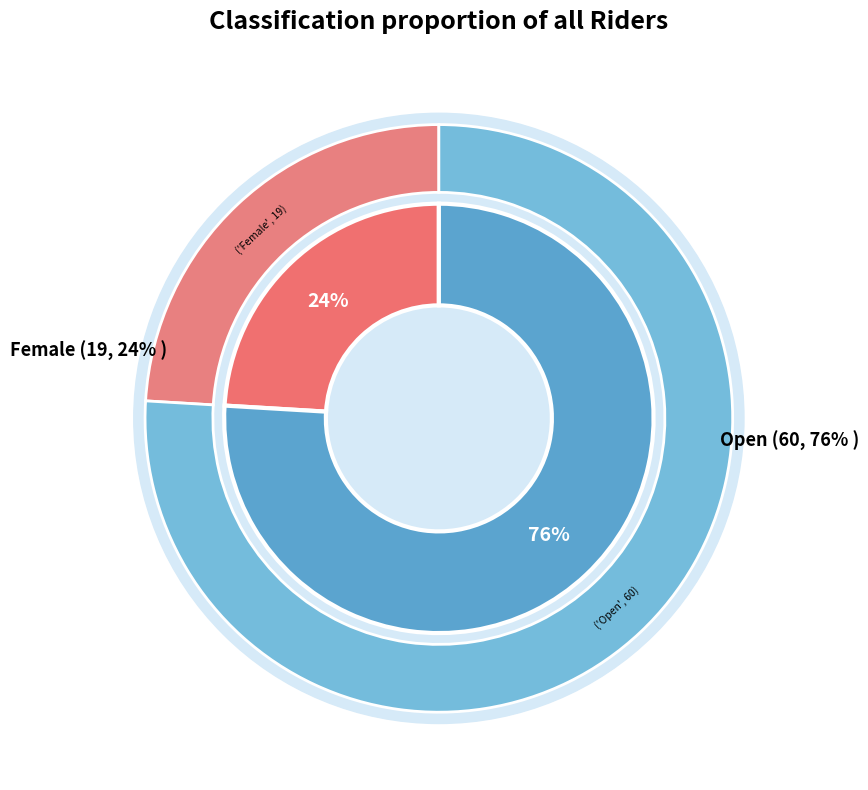

What percentage is the Female slice, to the nearest percent?

24%